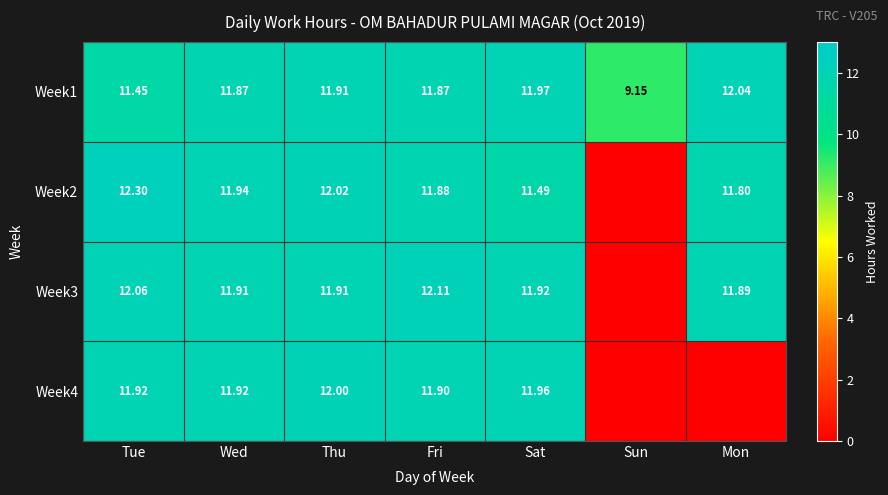

Rank the series at Wed from highest to lowest value.

Week2, Week4, Week3, Week1